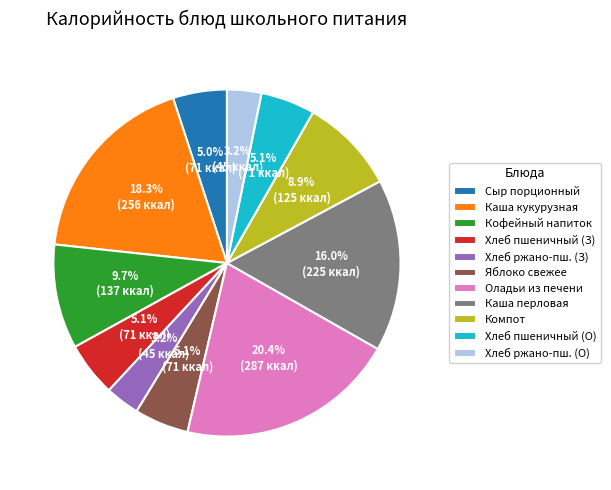

Is there any slice that represents more than half of the pie?

No